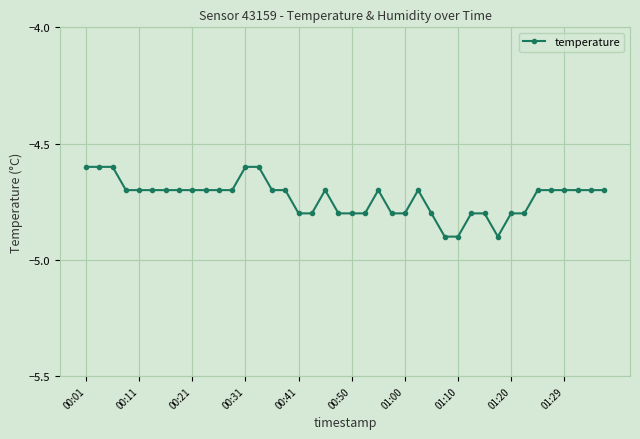

What is the value of the 15th point from the left?

-4.7